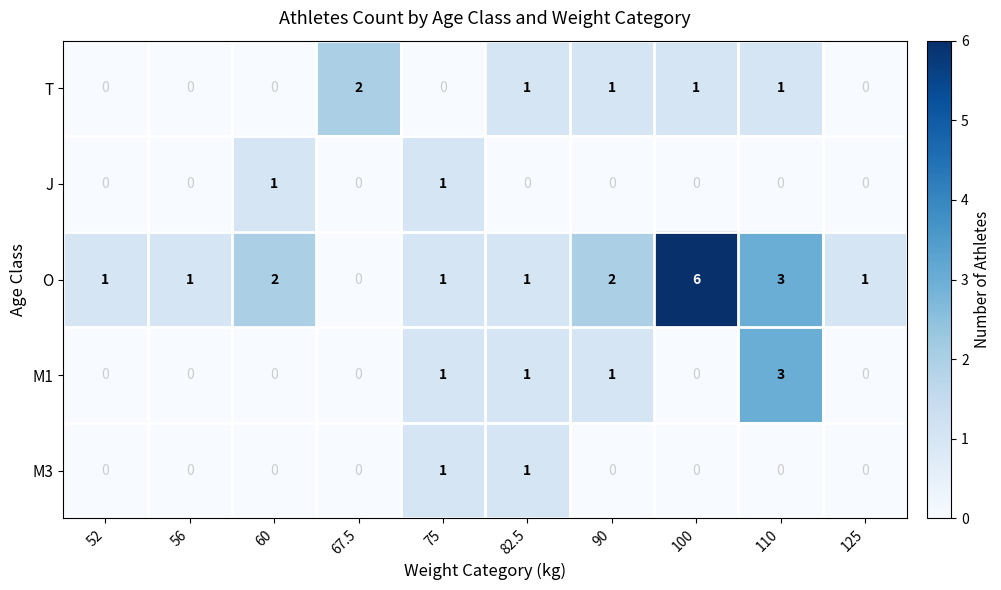

How many values in the T series are below 1?

5